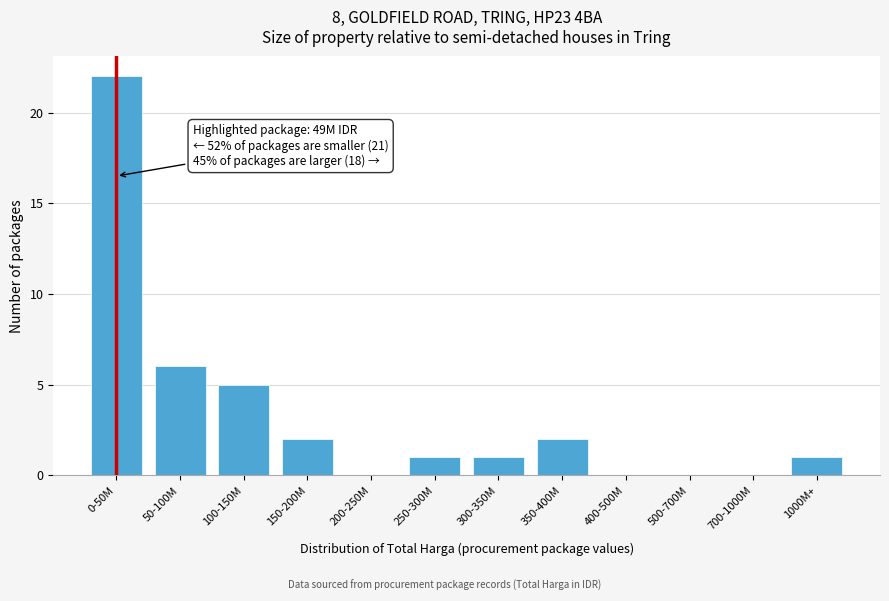

Reading left to right, list all the values displayed in this chart.

0-50M=22	50-100M=6	100-150M=5	150-200M=2	200-250M=0	250-300M=1	300-350M=1	350-400M=2	400-500M=0	500-700M=0	700-1000M=0	1000M+=1